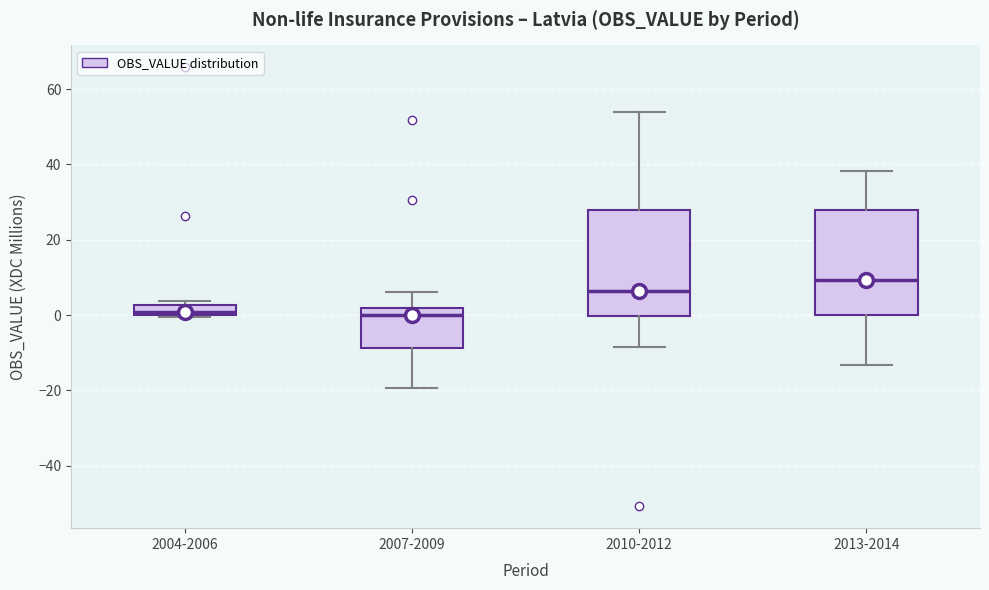

Where is the lower edge of the box for 2007-2009 on the y-axis? The values are not printed on the chart, so give them approximately, as read against the axis.

-8